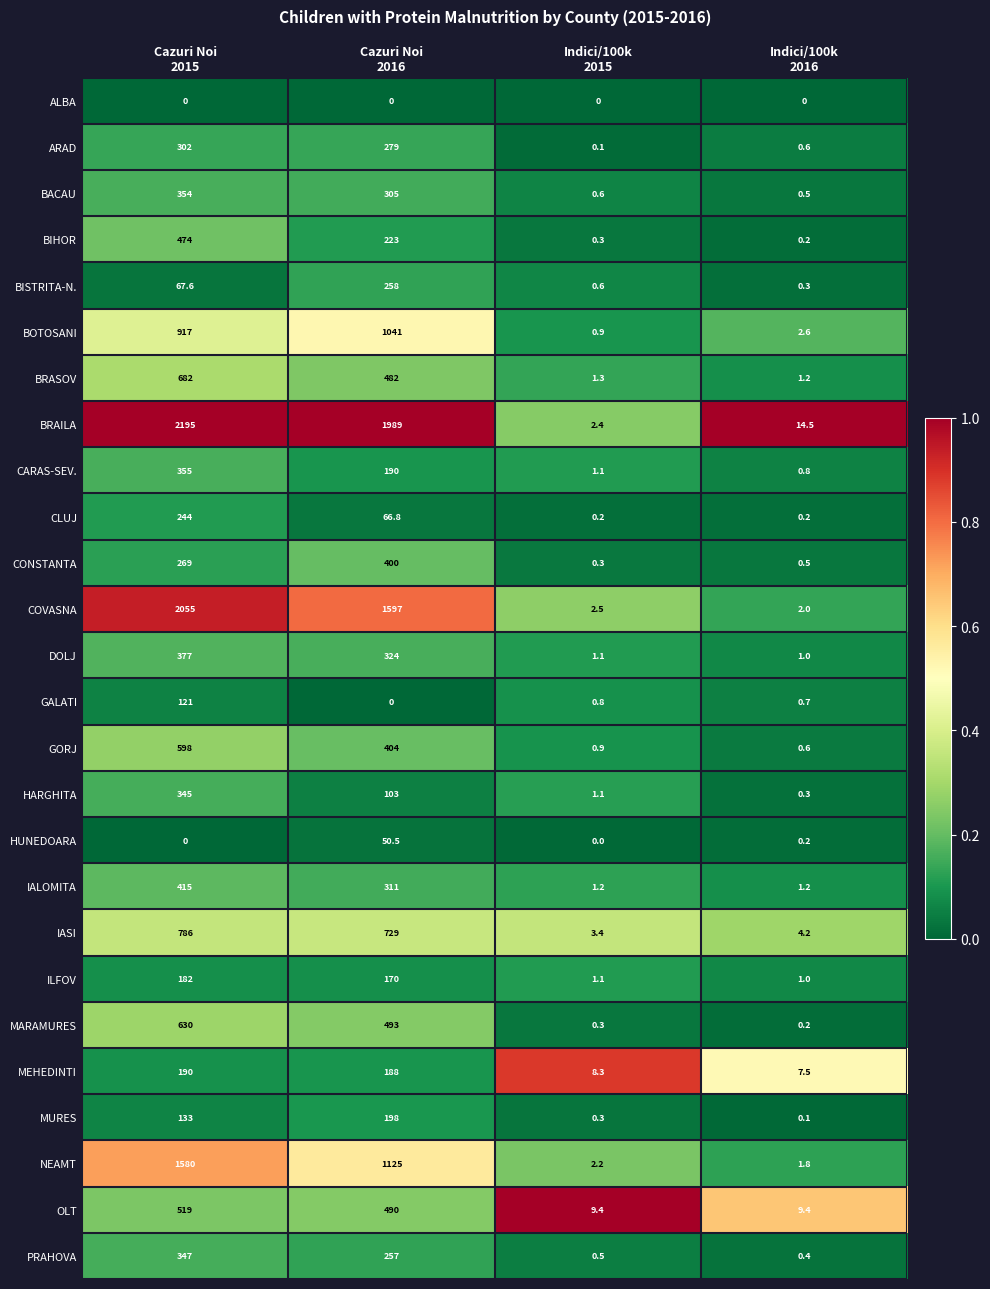

List the series in order of their peak value, lowest first.

ALBA, HUNEDOARA, GALATI, ILFOV, MEHEDINTI, MURES, CLUJ, BISTRITA-N., ARAD, HARGHITA, PRAHOVA, BACAU, CARAS-SEV., DOLJ, CONSTANTA, IALOMITA, BIHOR, OLT, GORJ, MARAMURES, BRASOV, IASI, BOTOSANI, NEAMT, COVASNA, BRAILA